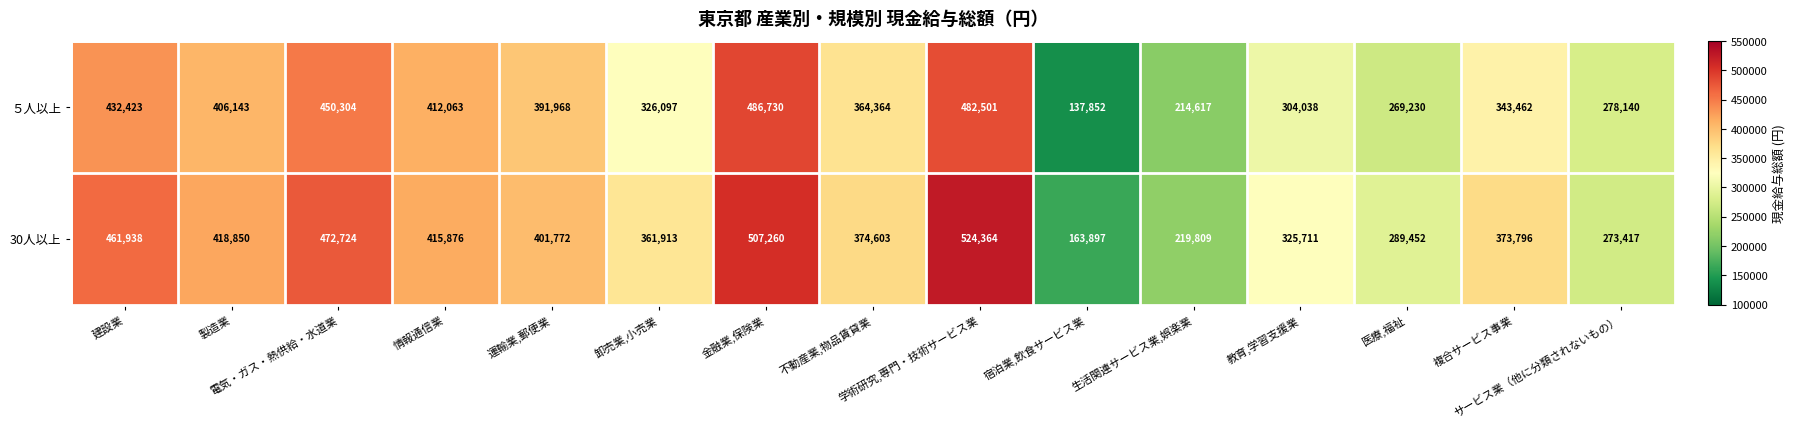

What is the sum of all ５人以上 values?

5299932